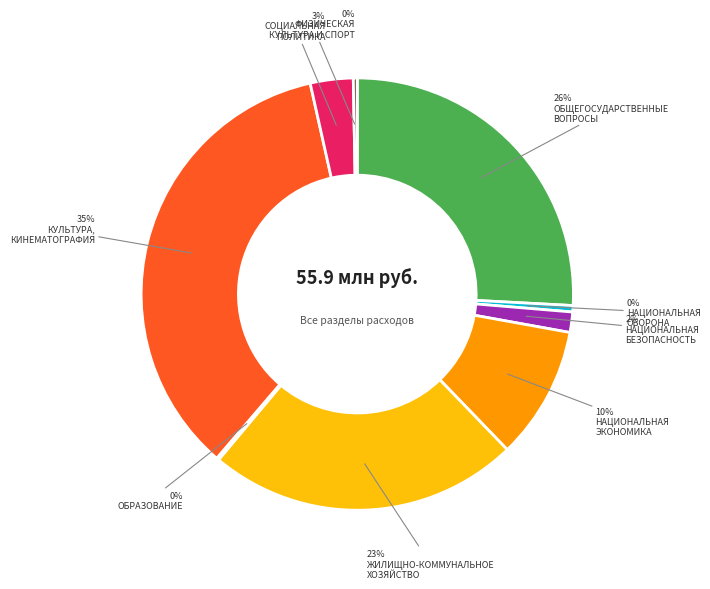

Is there a majority slice in this chart?

No